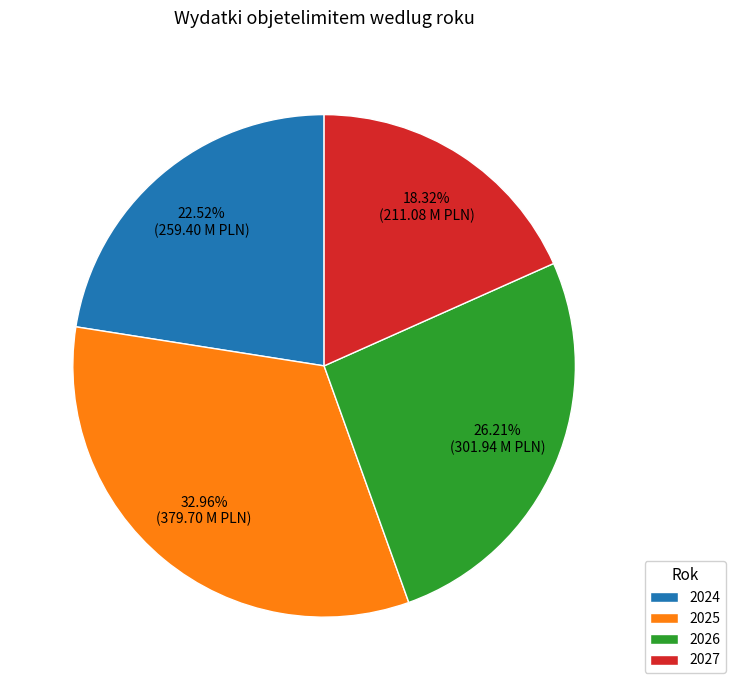

Which slice is the largest?

2025